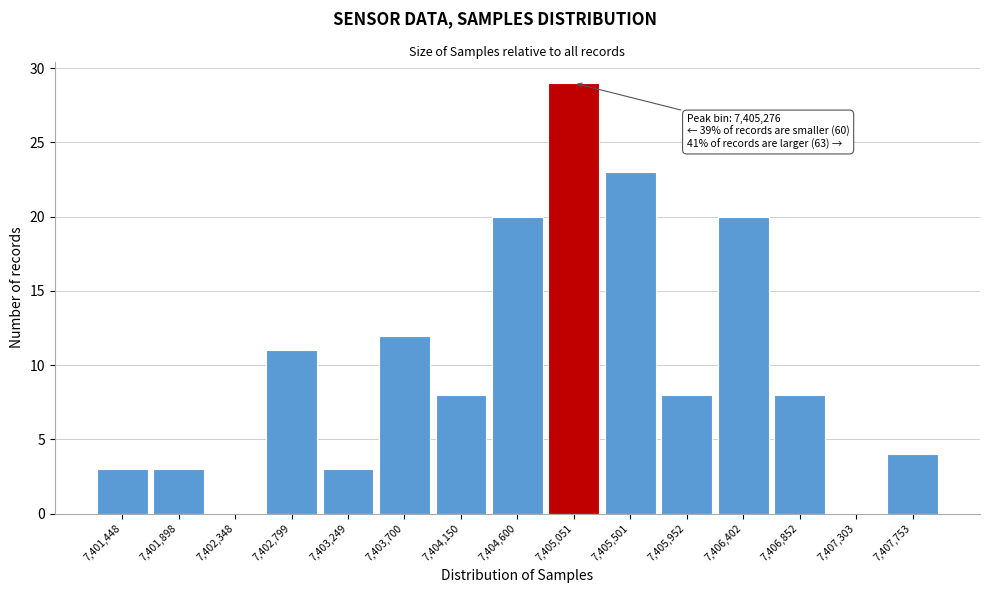

Reading left to right, transcribe all the data shown in this chart.

7,401,448=3	7,401,898=3	7,402,348=0	7,402,799=11	7,403,249=3	7,403,700=12	7,404,150=8	7,404,600=20	7,405,051=29	7,405,501=23	7,405,952=8	7,406,402=20	7,406,852=8	7,407,303=0	7,407,753=4